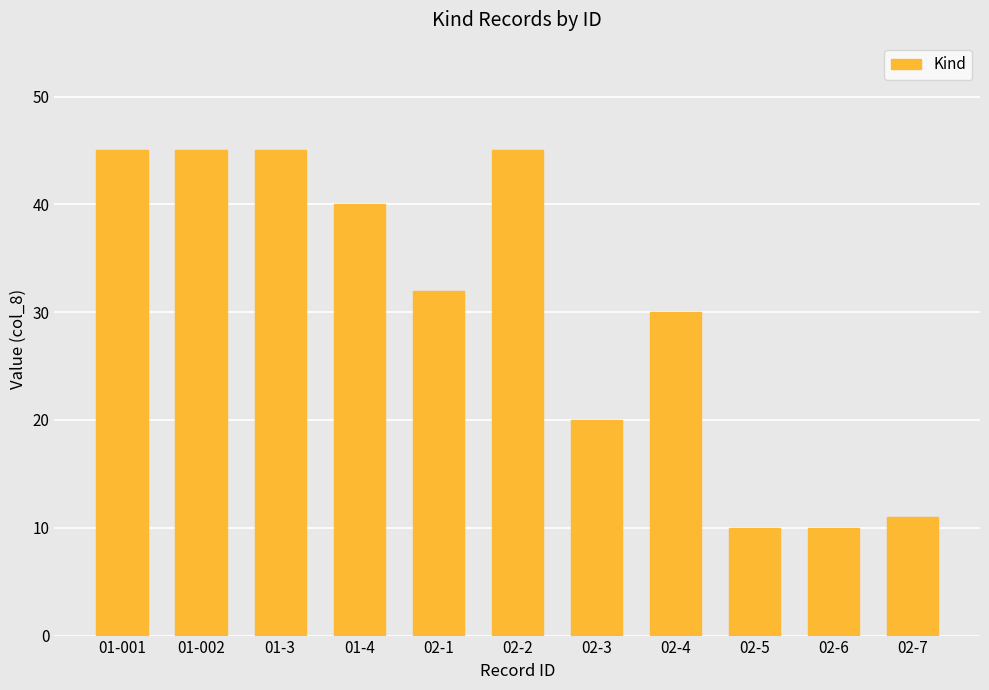

Between 02-6 and 01-002, which is larger?

01-002